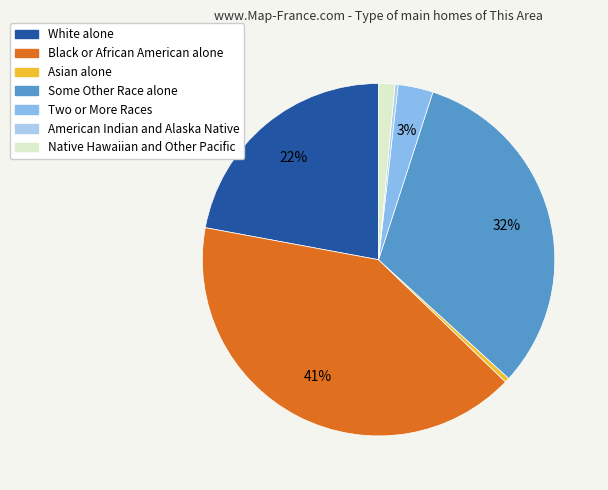

What percentage is the Two or More Races slice, to the nearest percent?

3%